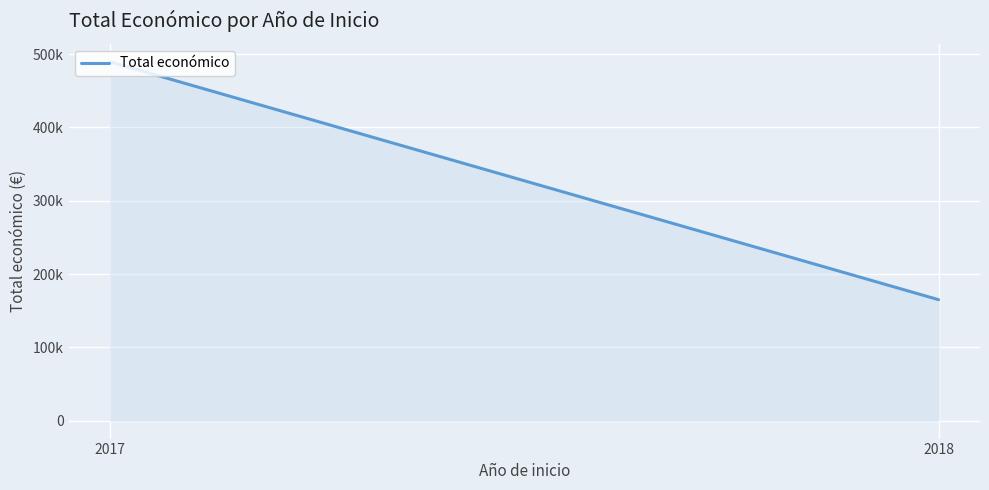

Reading left to right, transcribe all the data shown in this chart.

489445	165000